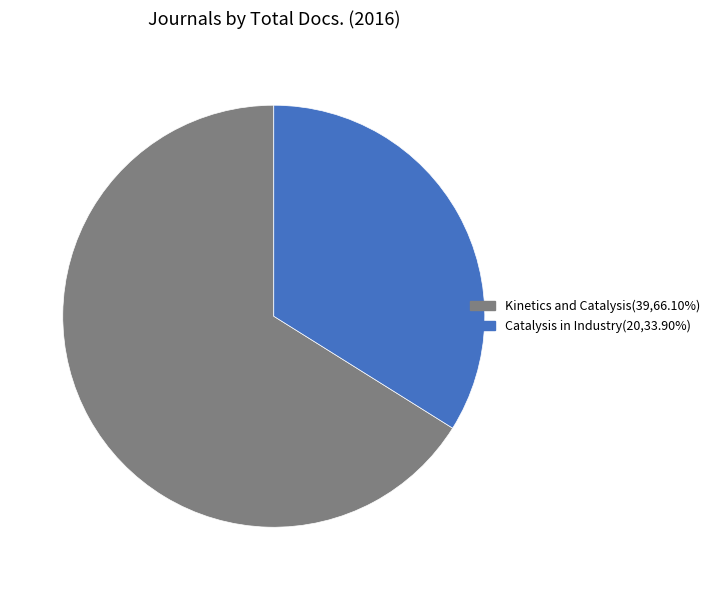

True or false: Kinetics and Catalysis accounts for 66% of the total.

True